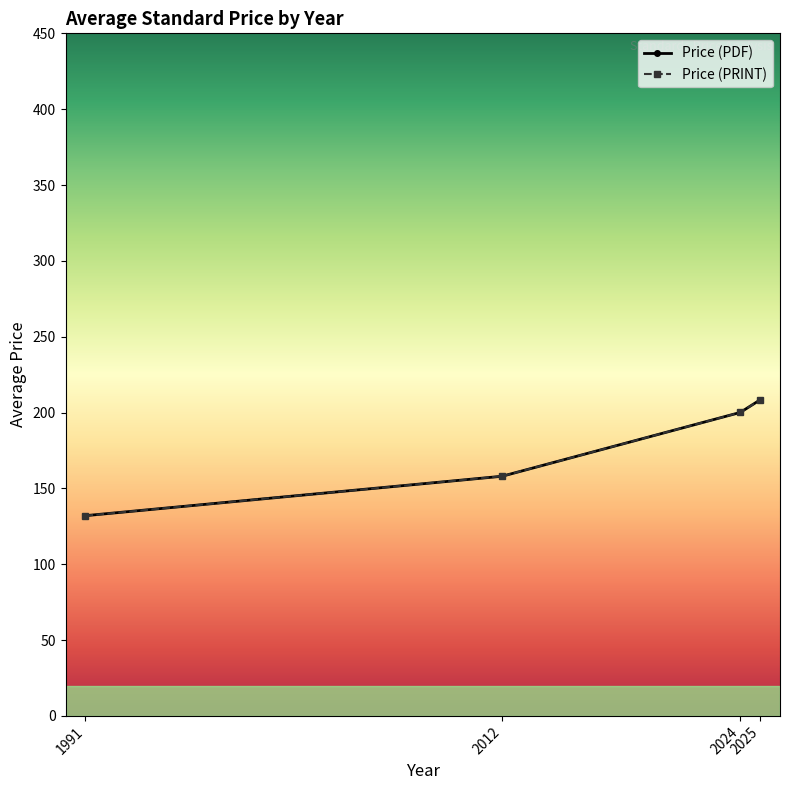

Read the Price (PRINT) value at 2012.

158.0